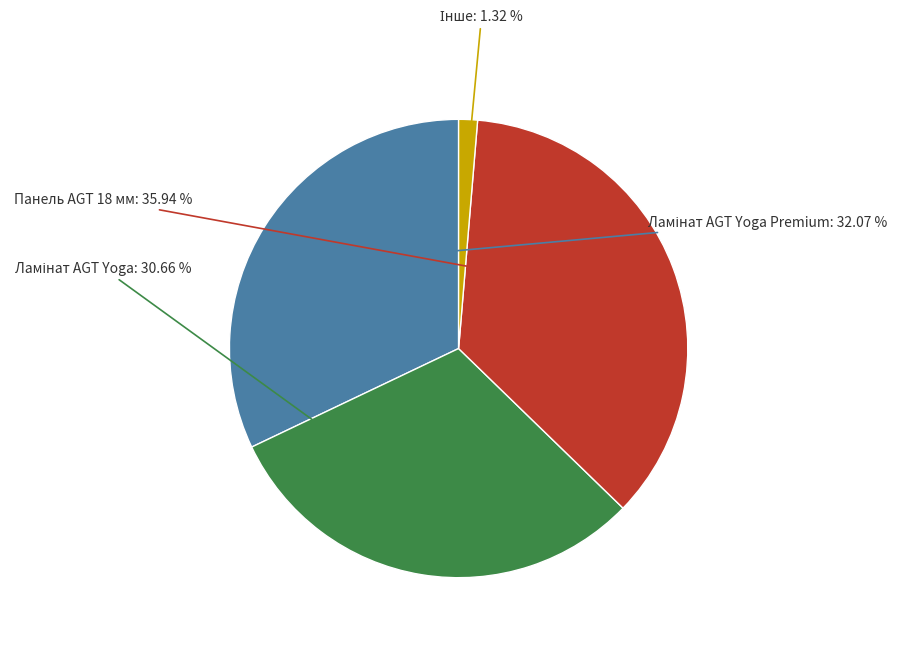

Does any single category account for the majority?

No